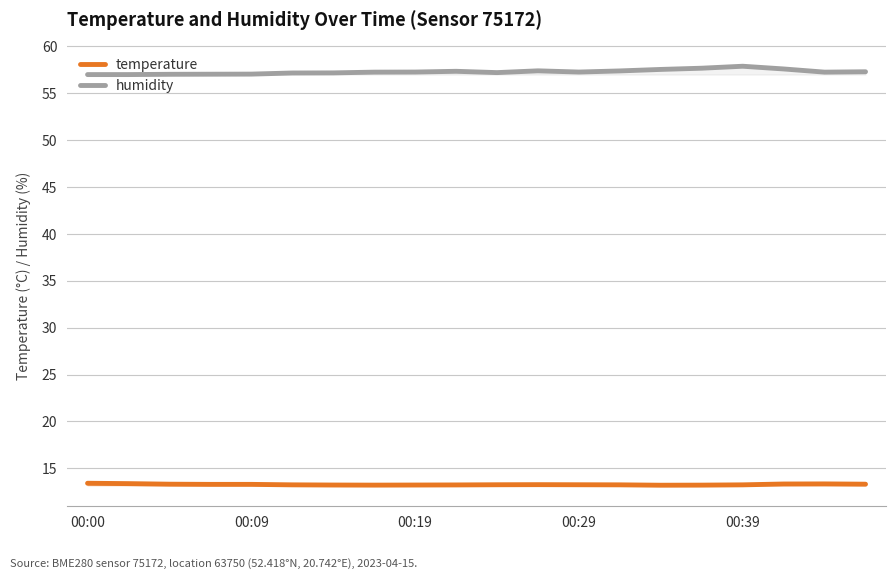

List the series in order of their overall mean, lowest first.

temperature, humidity